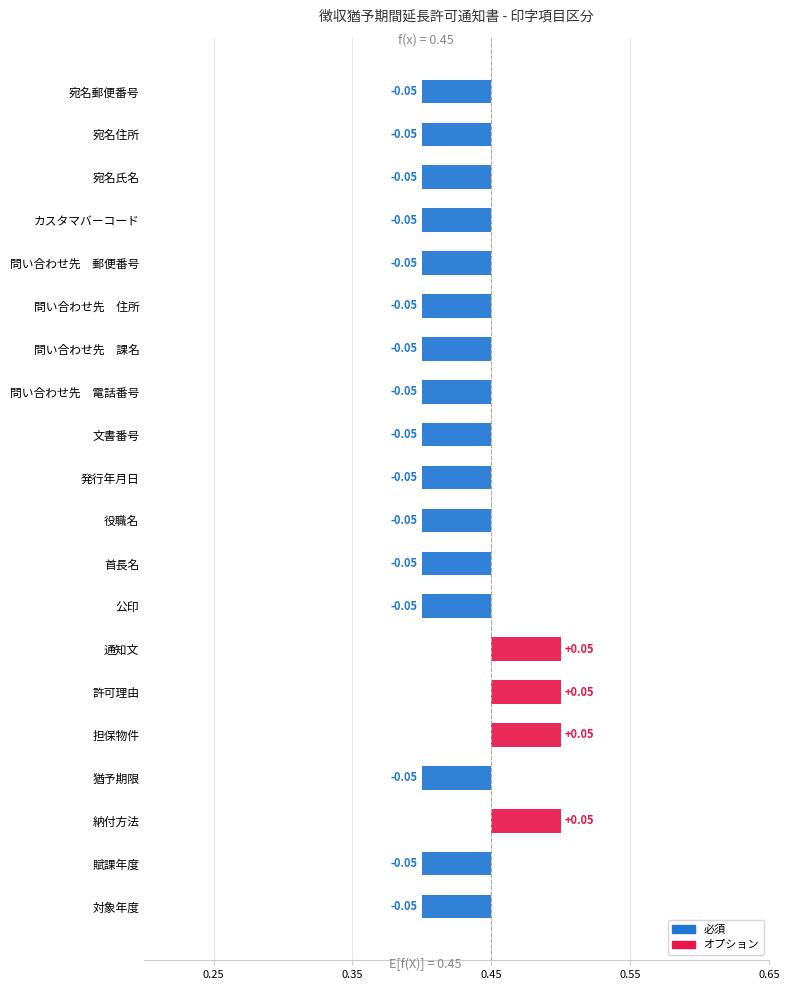

At how many categories does at least one series exceed 0?

20